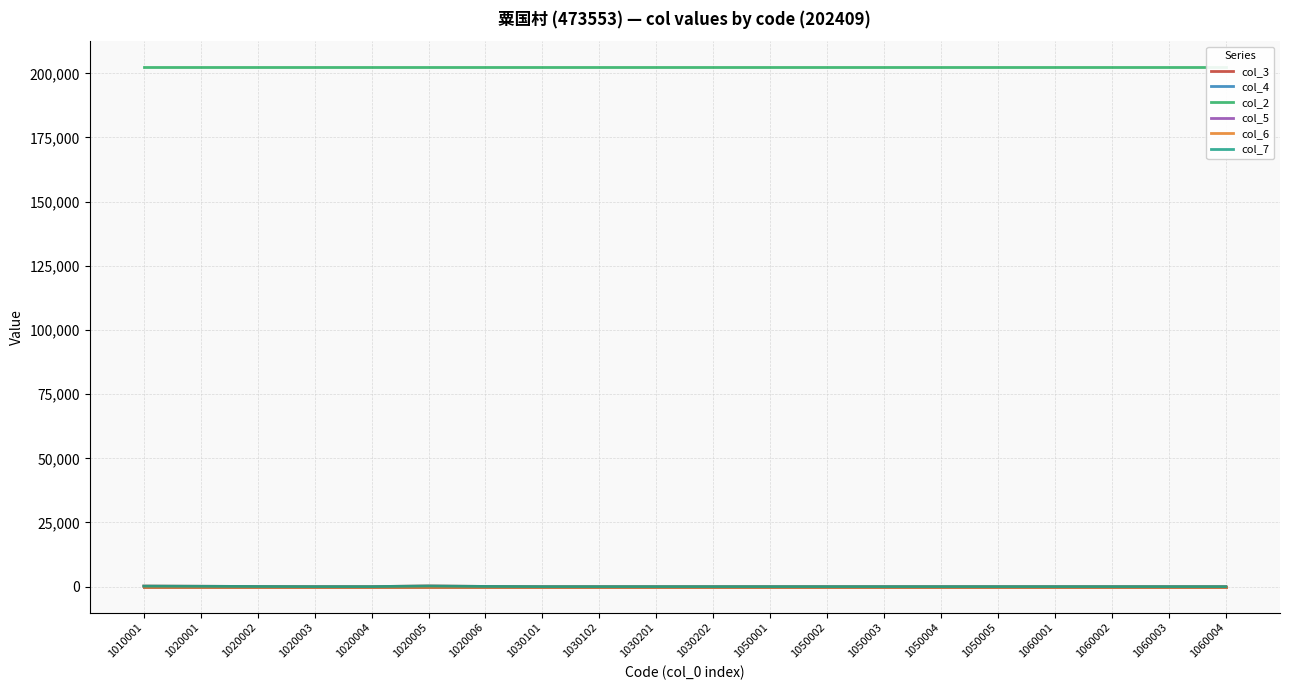

At how many categories does at least one series exceed 49010?

20